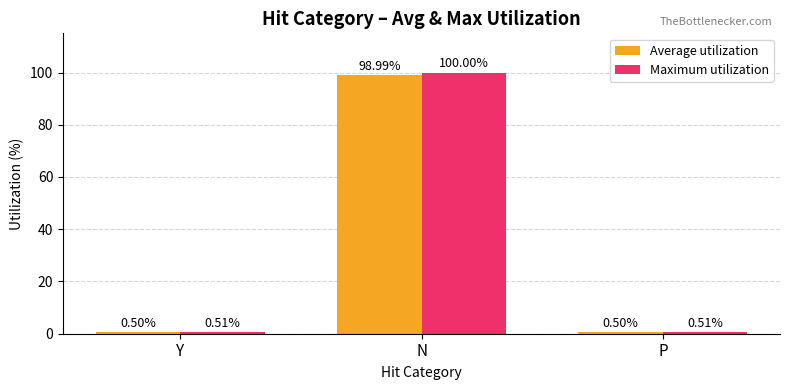

Rank the series by their average value, from highest to lowest.

Maximum utilization, Average utilization